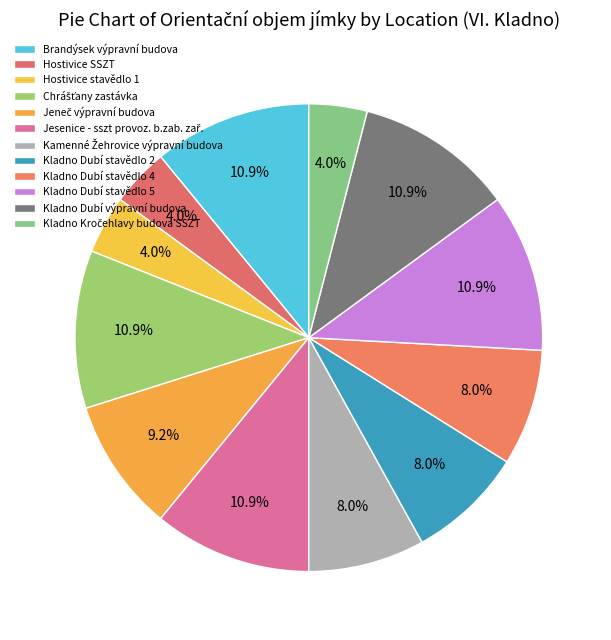

Which category has the biggest portion of the pie?

Brandýsek výpravní budova